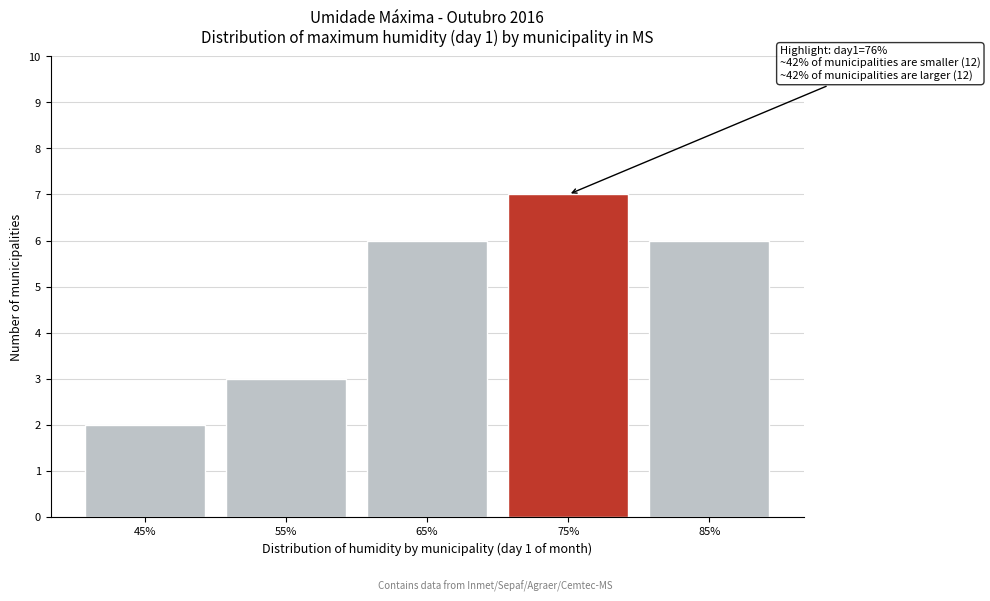

Reading right to left, transcribe all the data shown in this chart.

6	7	6	3	2